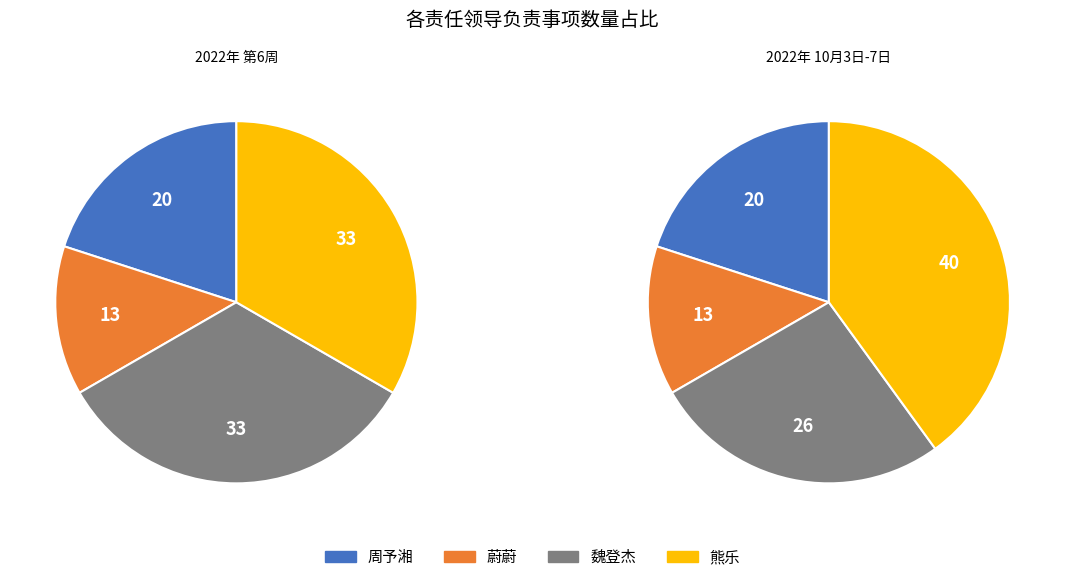

What percentage is the 魏登杰 slice, to the nearest percent?

33%